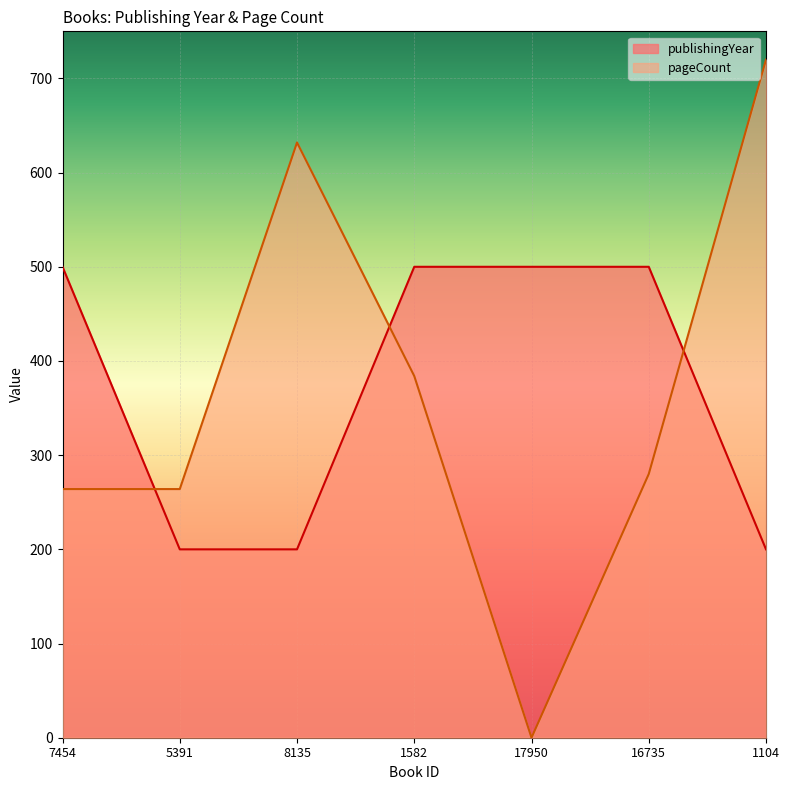

What is the total value across all series at 17950?

500